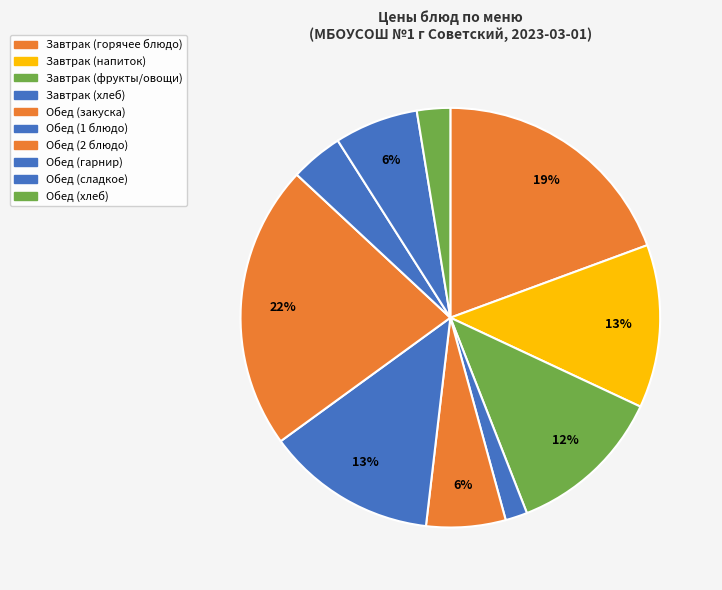

How many slices are in this pie chart?

10